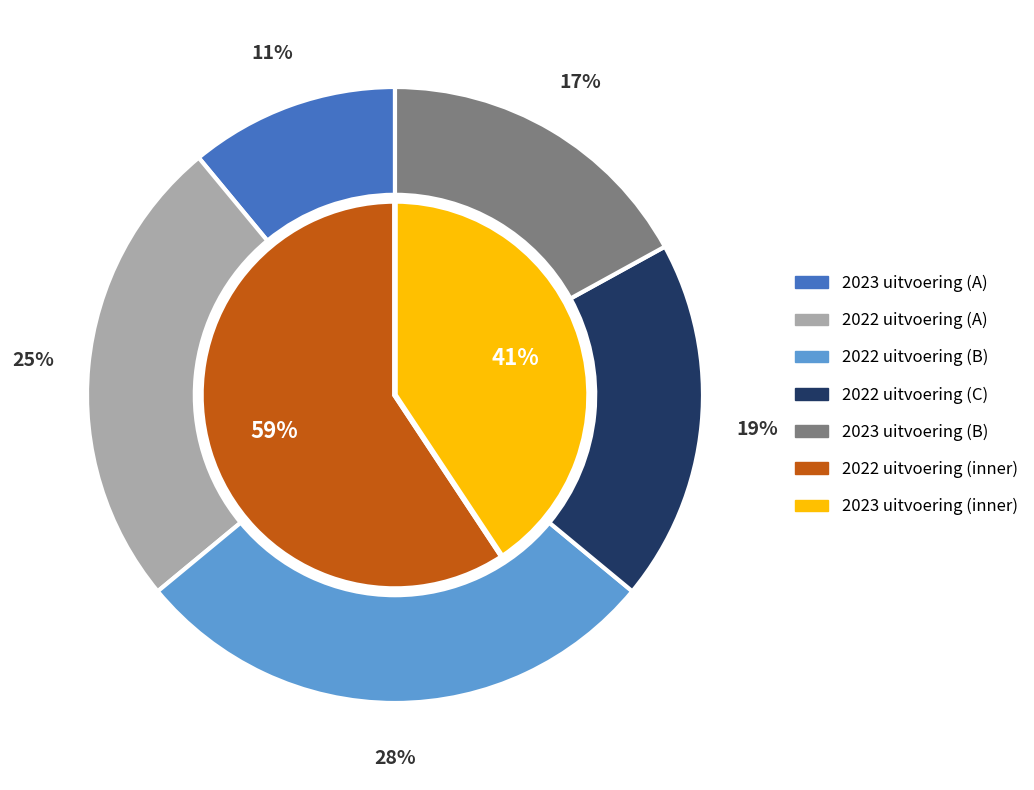

The 2022 uitvoering slice represents 46% of the pie. True or false?

False